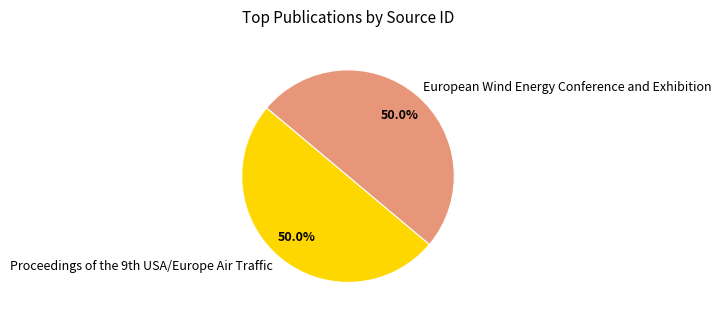

What portion of the pie excludes European Wind Energy Conference and Exhibition?

50.0%